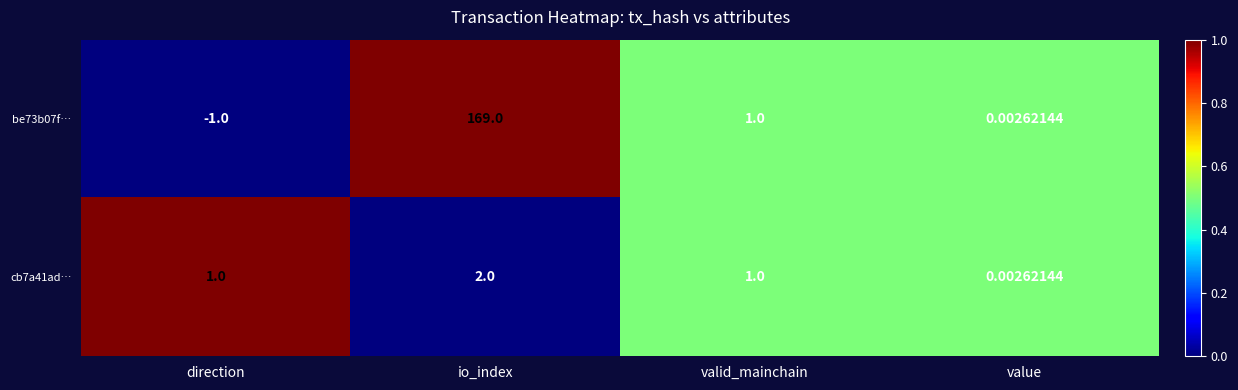

Rank the categories by be73b07f… value from highest to lowest.

io_index, valid_mainchain, value, direction